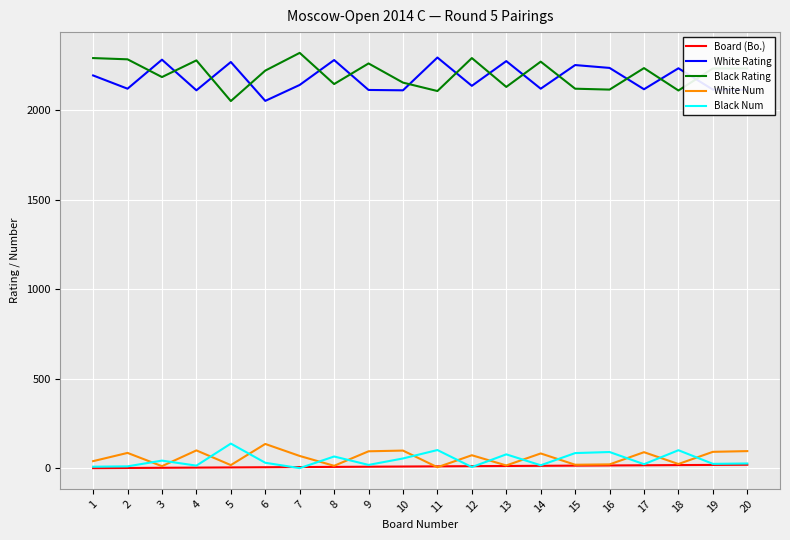

At which label is Black Rating closest to 2184?

3